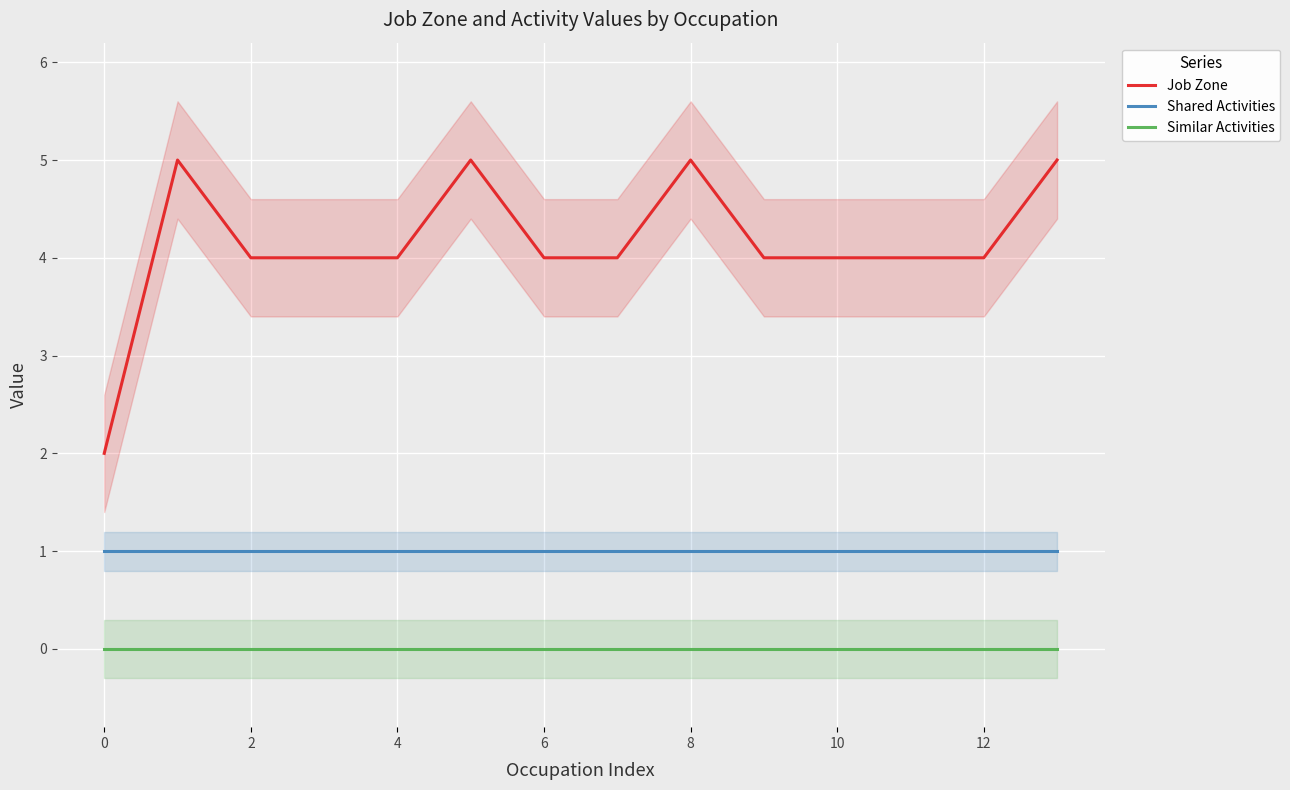

What are all the series names shown in the legend?

Job Zone, Shared Activities, Similar Activities